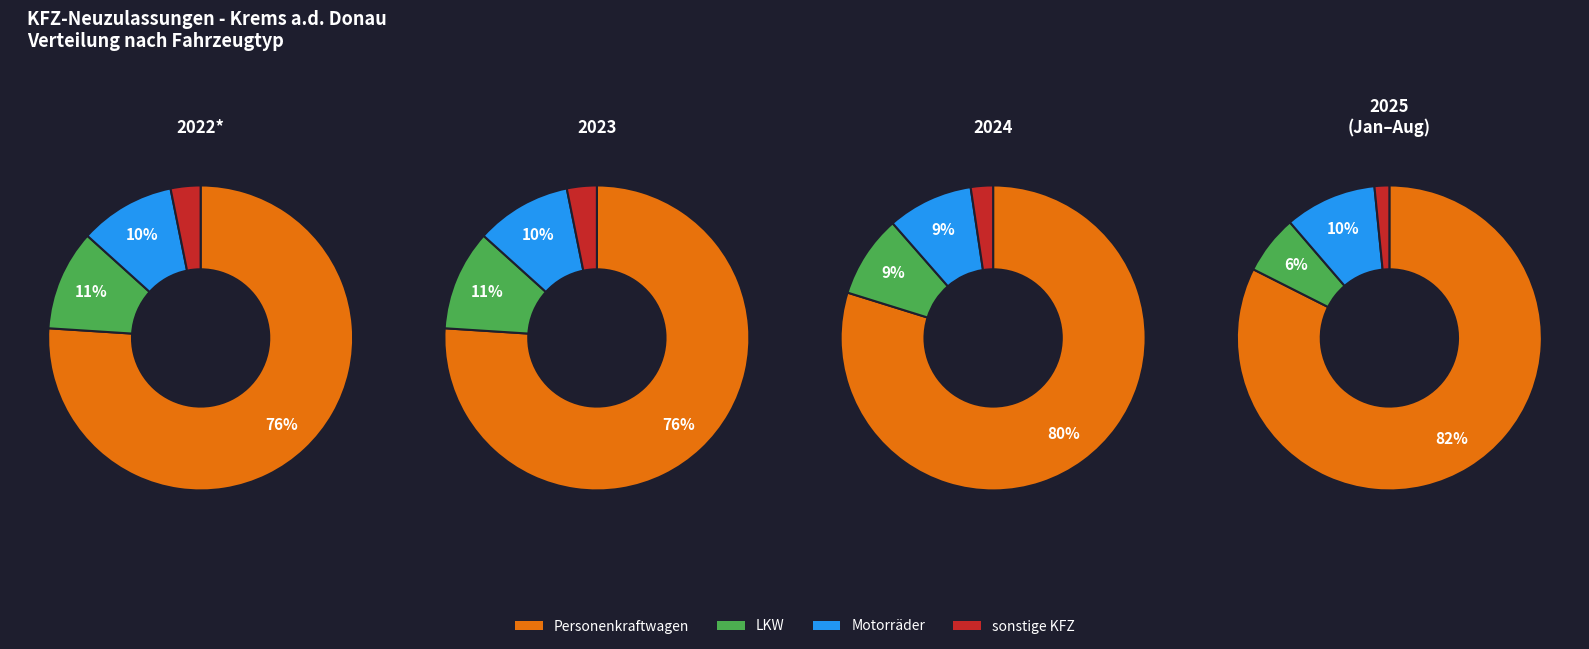

Combined, do 2 and 0 account for over 50%?

Yes